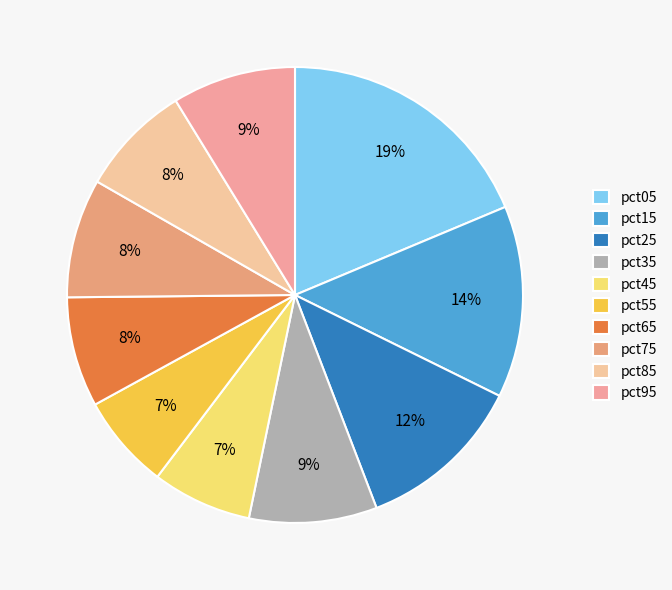

What is the smallest slice in the pie chart?

pct55